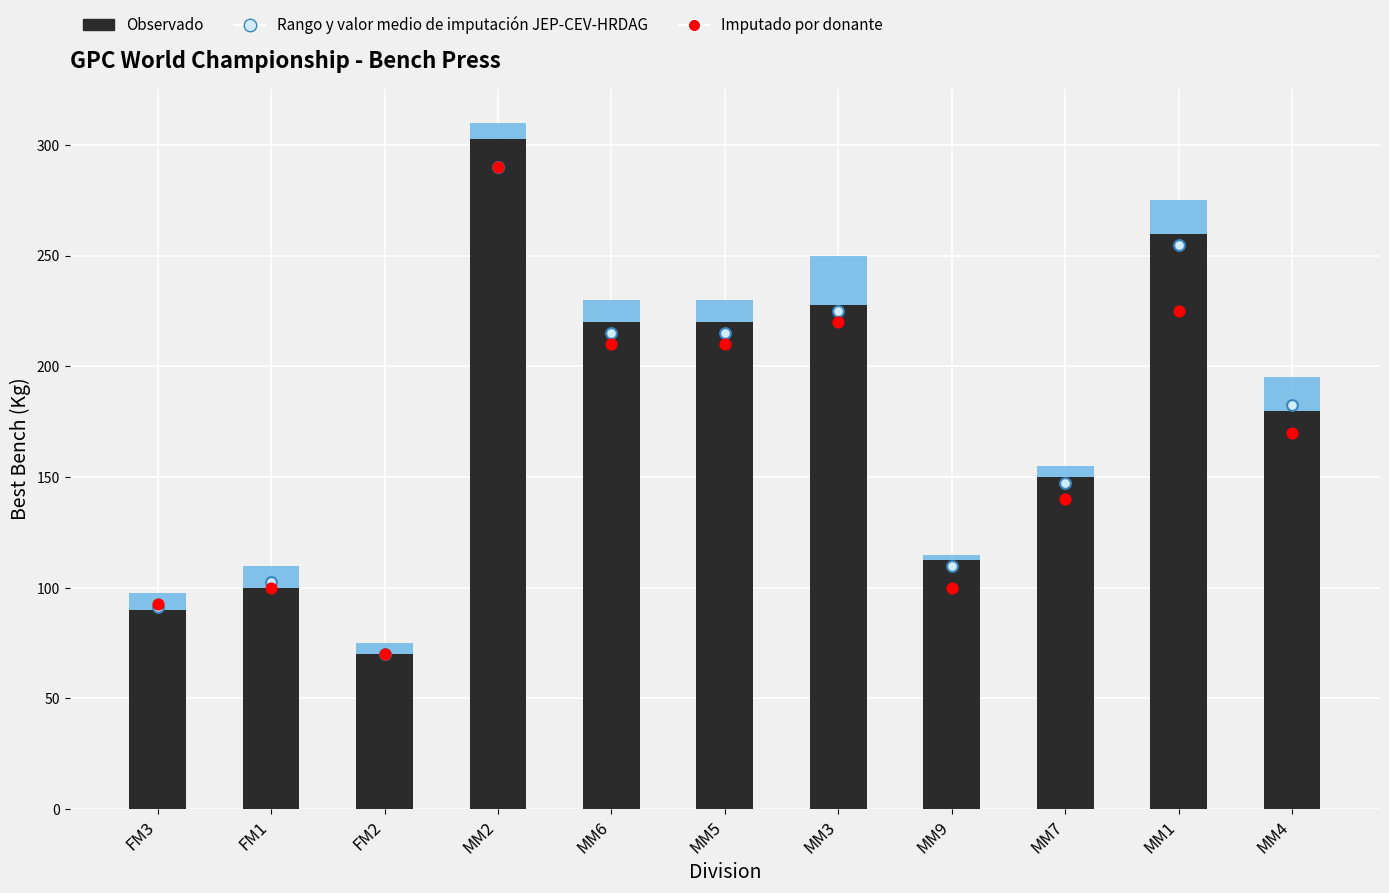

What is the total value across all series at MM6?

430.0